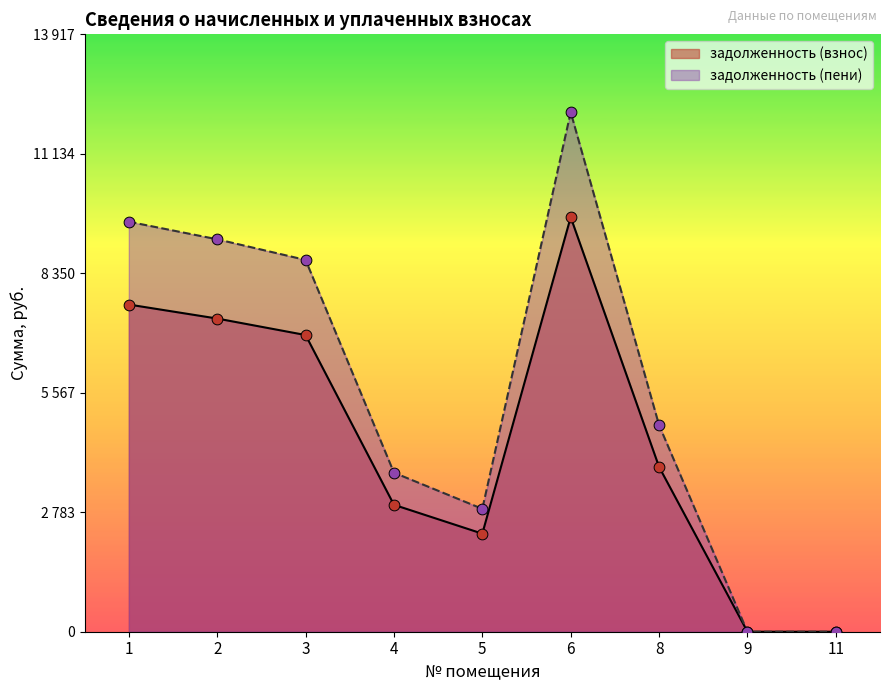

What is the total value across all series at 5?

5147.9